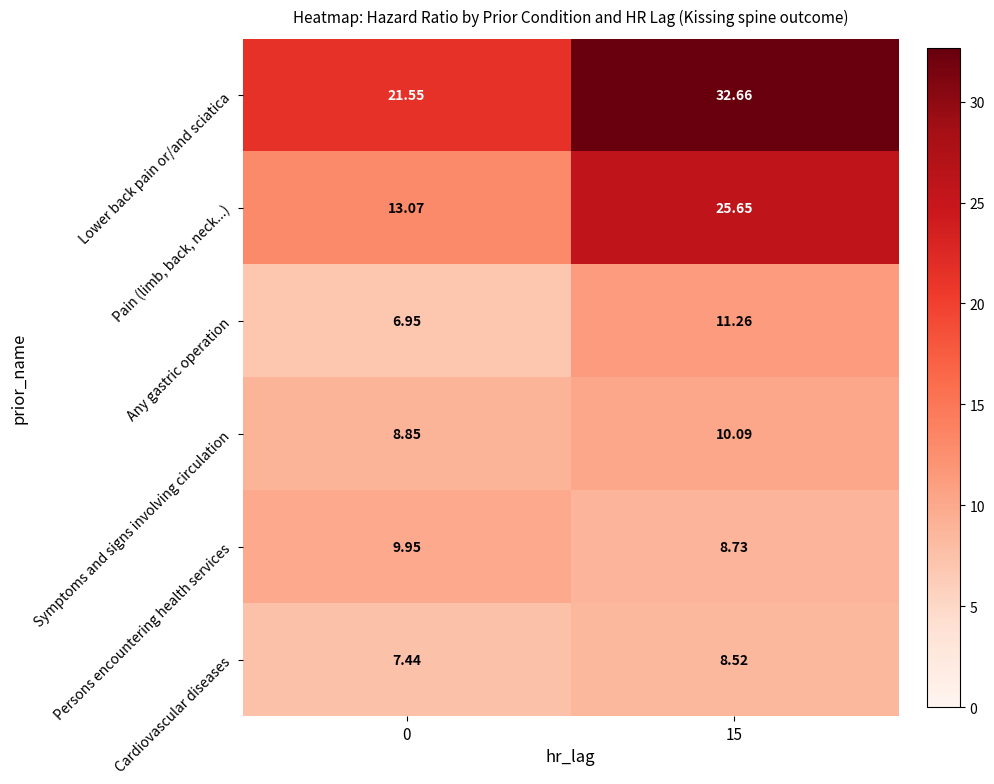

Which series has the largest total across all categories?

Lower back pain or/and sciatica